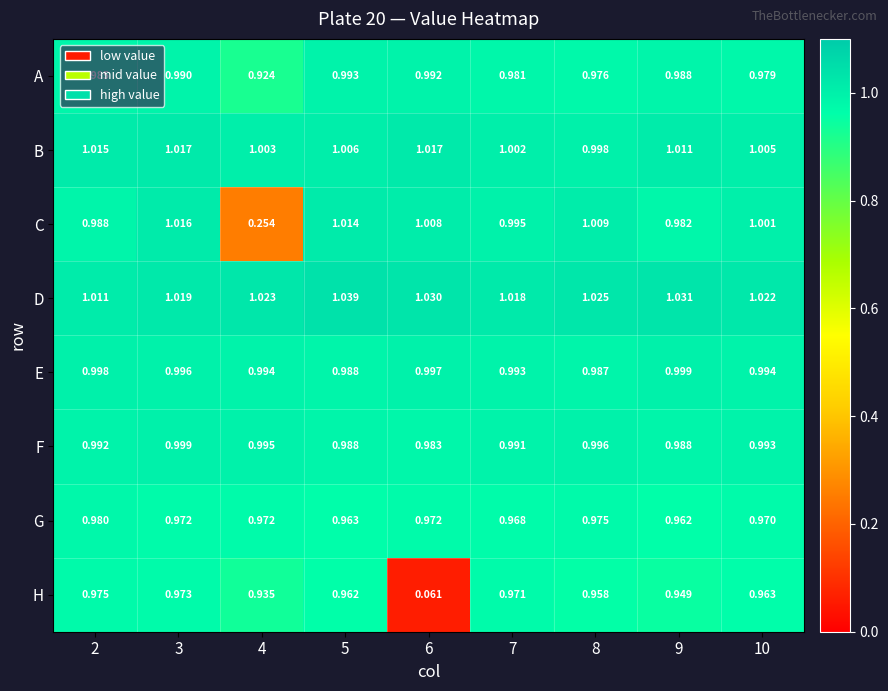

Is the value of A at 7 greater than the value of C at 3?

No